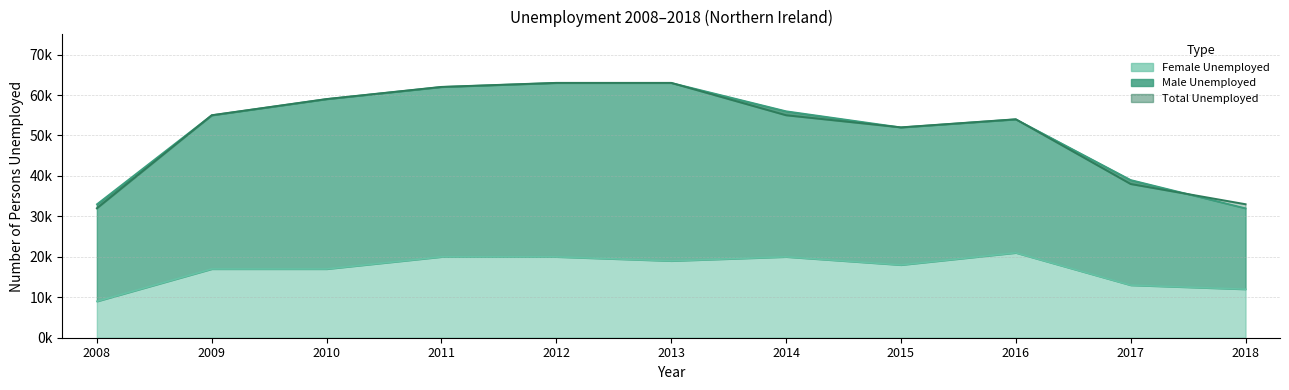

Which series changed the most between 2009 and 2018?

Total Unemployed